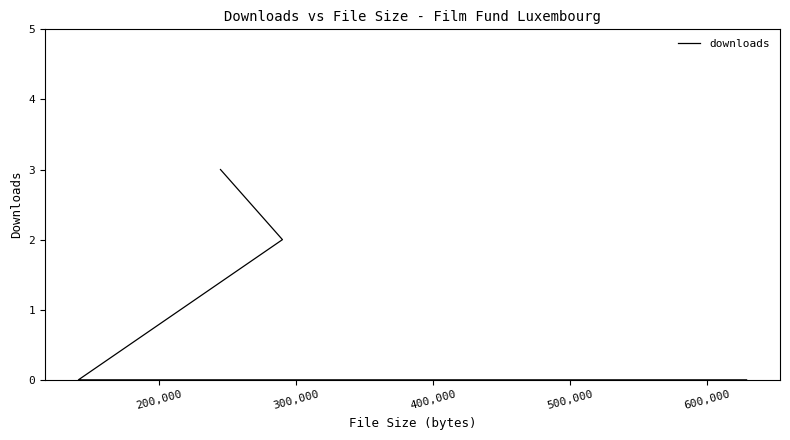

What is the label of the 3rd point from the left?

300,000